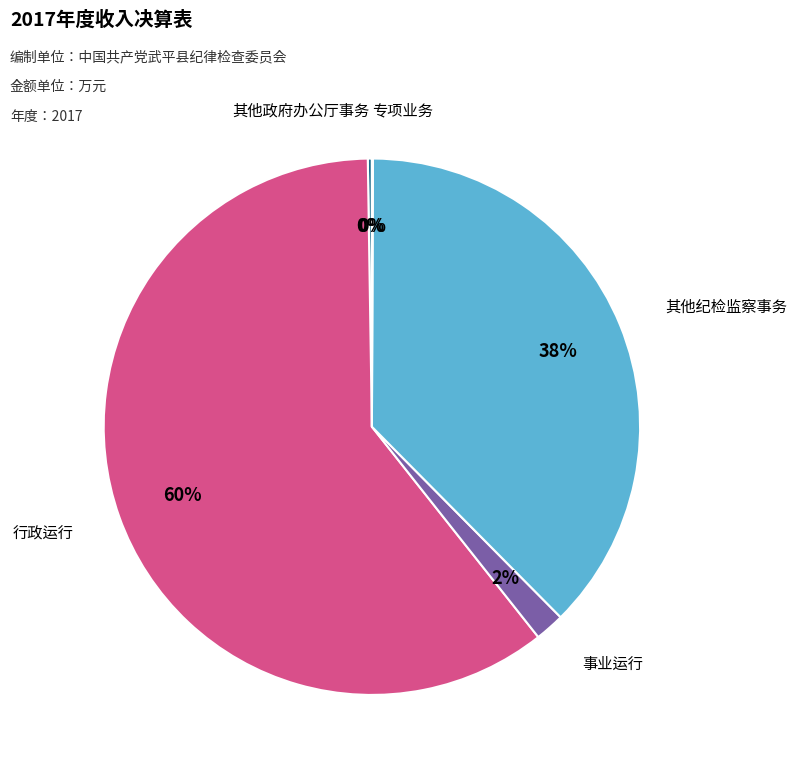

True or false: 行政运行 accounts for 46% of the total.

False